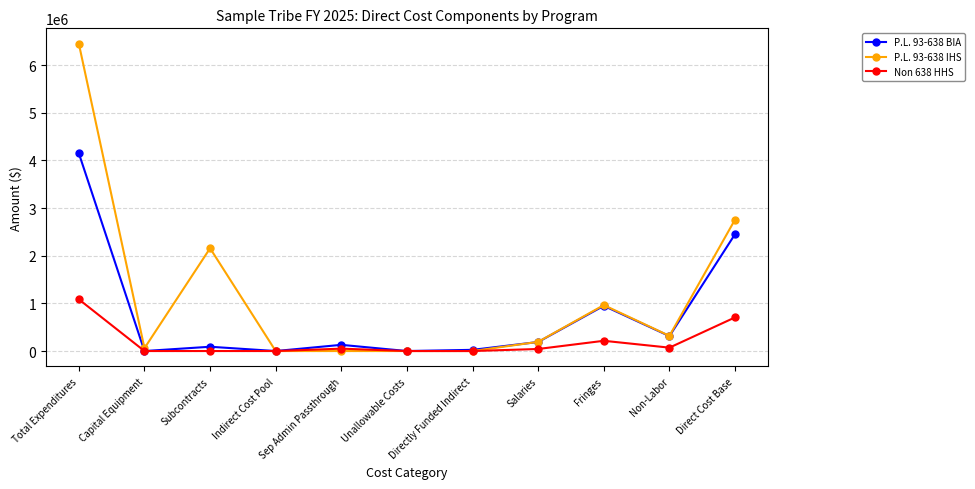

Which series has the largest range (max minus min)?

P.L. 93-638 IHS